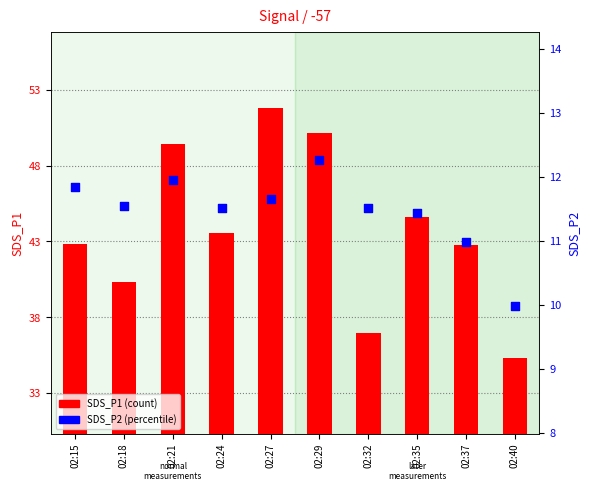

Which series has the largest Y range (max minus min)?

SDS_P1